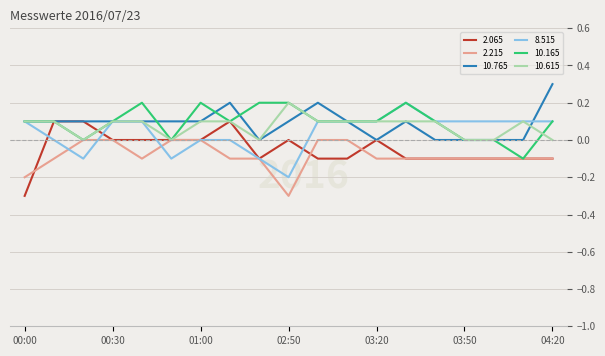

How many 10.615 values are between 0 and 1?

19